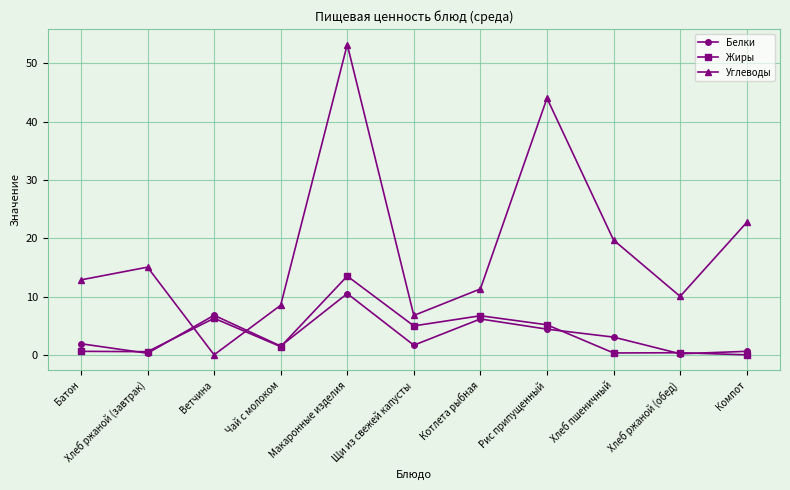

How many values in the Жиры series are below 1?

5